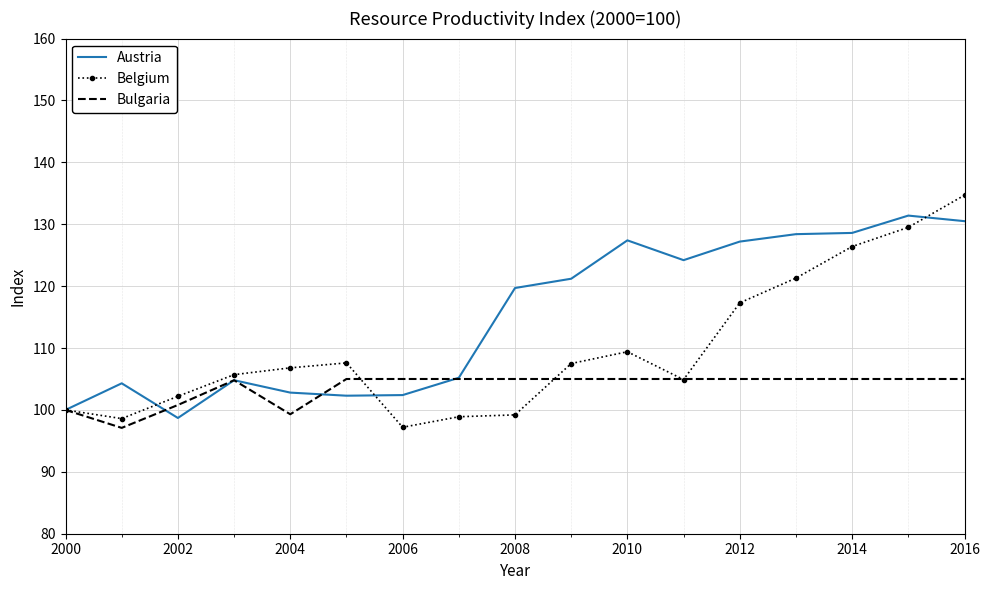

What is the lowest value of the Bulgaria series?

97.1